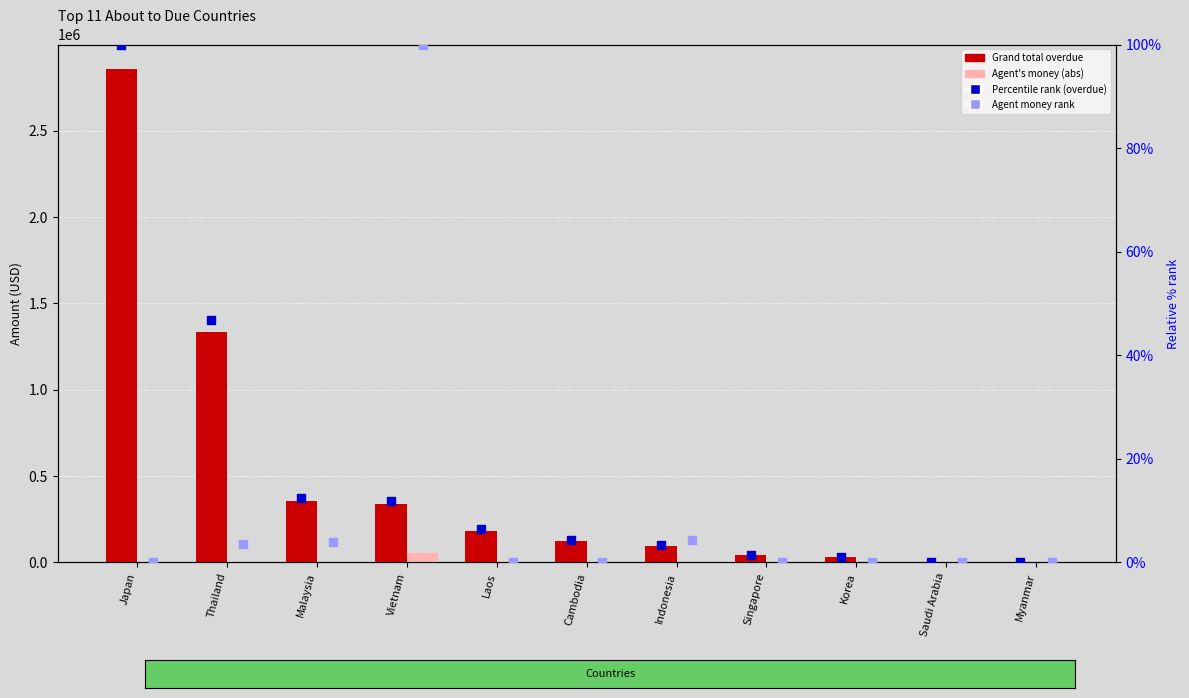

Which series contains the lowest Y value?

Grand total overdue